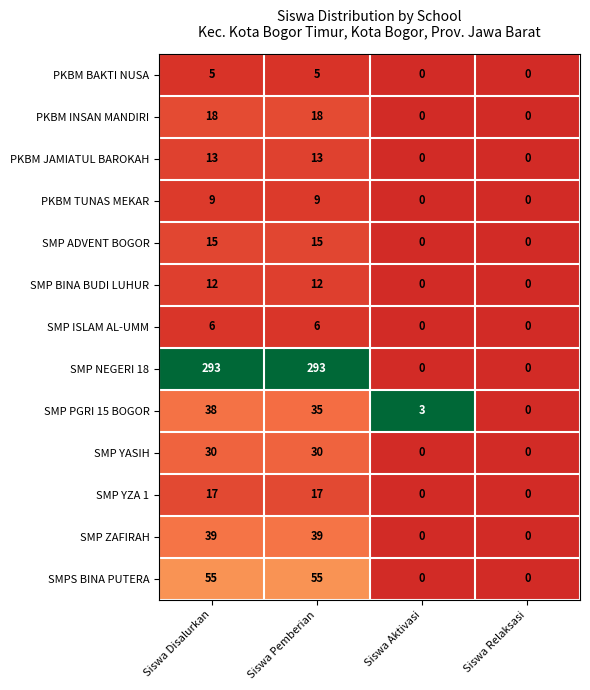

At which category is the sum across all series the highest?

Siswa Disalurkan